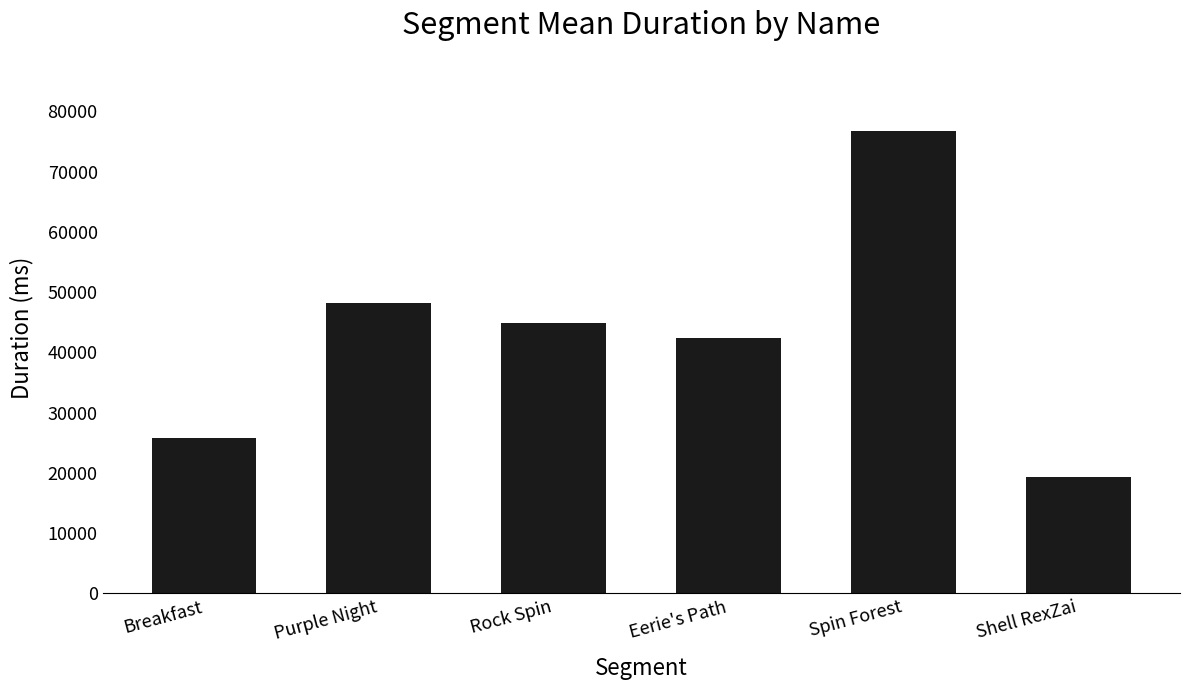

What is the change in value from Eerie's Path to Spin Forest?

+34282.0